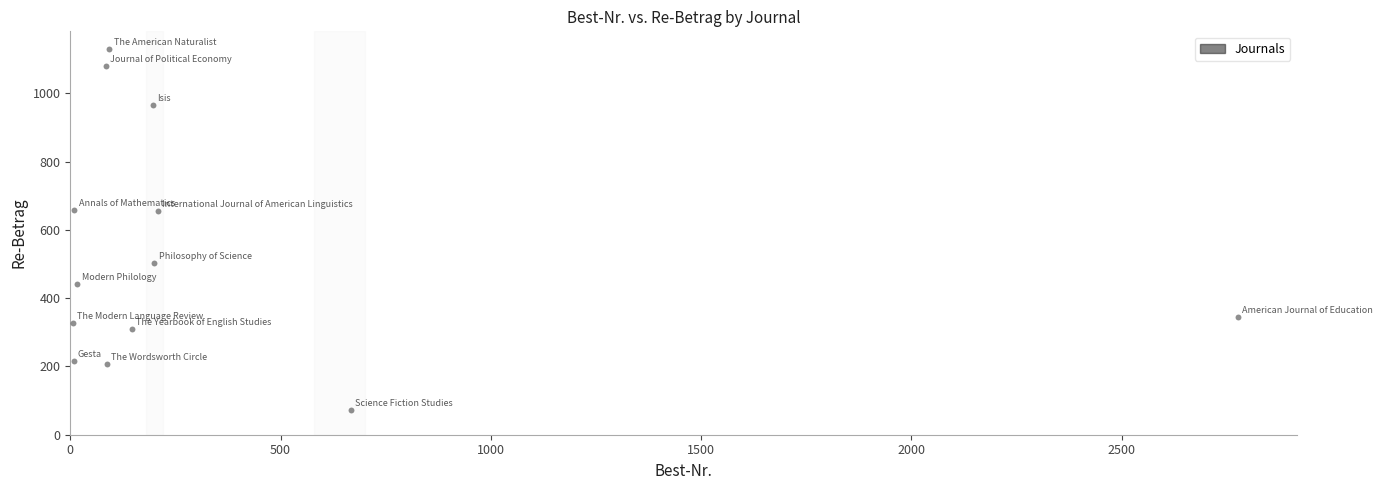

What is the range of Y values (max minus min)?

1056.0